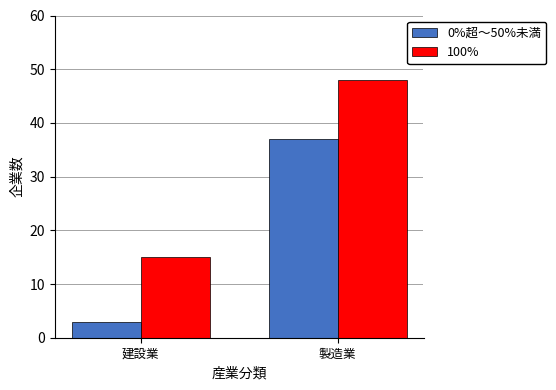

What is the sum of the 0%超～50%未満 values at 製造業 and 建設業?

40